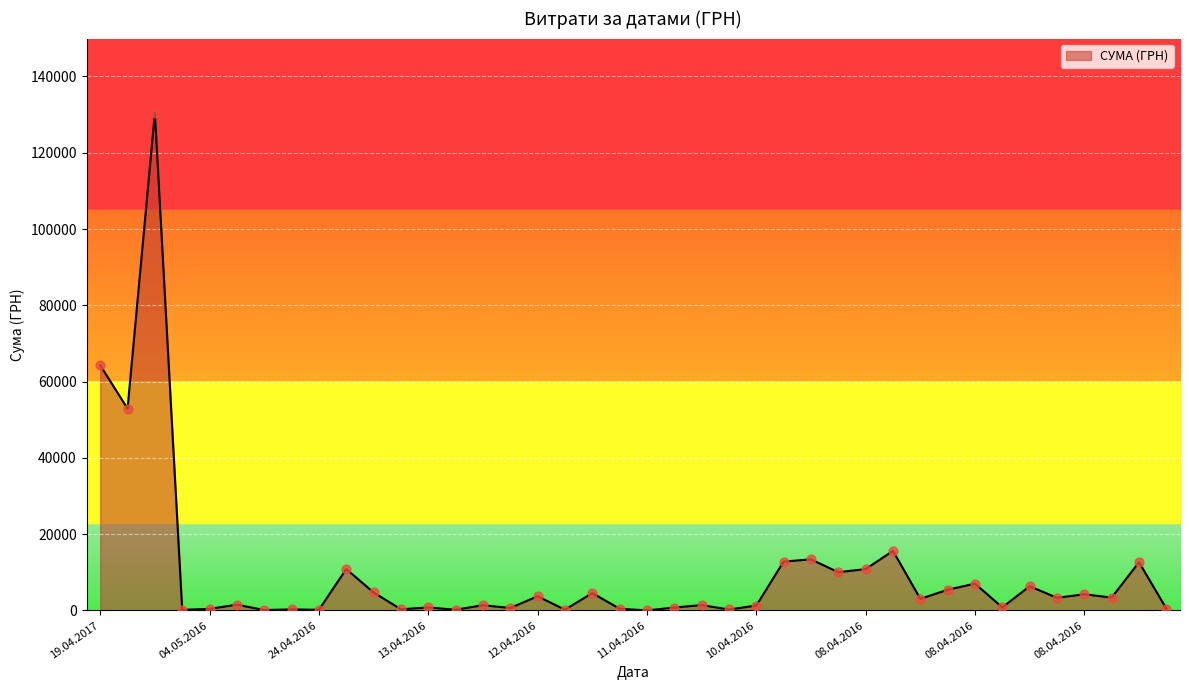

What is the difference between the maximum and minimum values?

130357.3